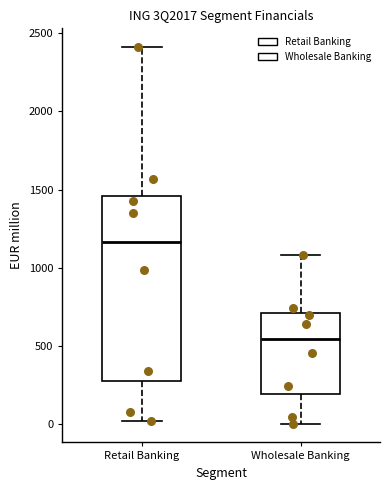

Reading left to right, transcribe this box plot: for each box, give where its median line is, the range the box spans, and where its two whiskers end, as read against the y-axis. The values are not printed on the chart, so give them approximately, as read against the axis.

Retail Banking: median 1150, box 300 to 1450, whiskers 0 to 2400
Wholesale Banking: median 550, box 200 to 700, whiskers 0 to 1100